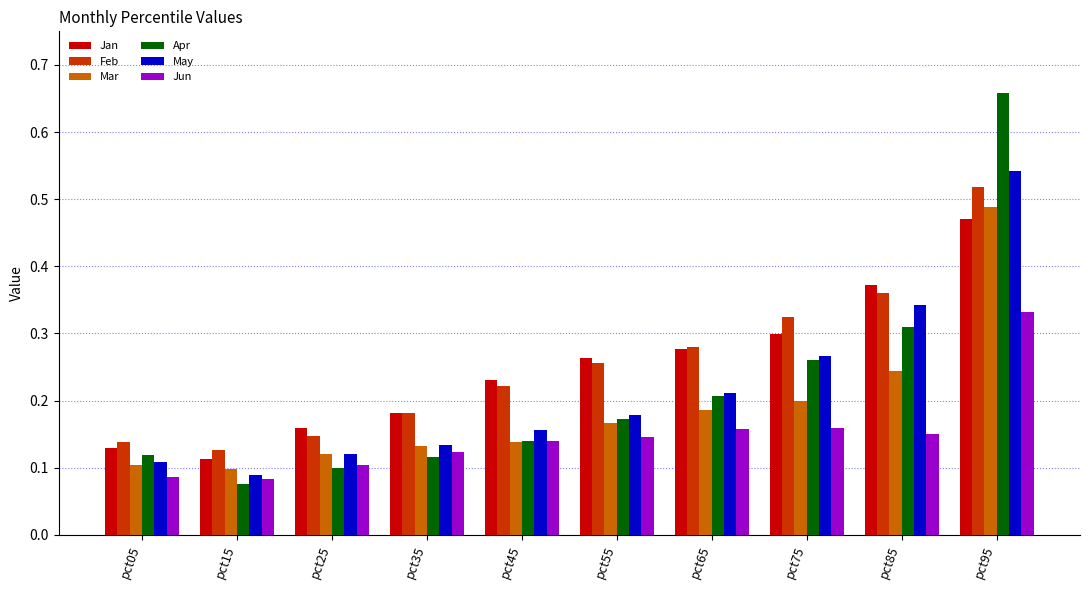

Which category has the highest value in the Feb series?

pct95